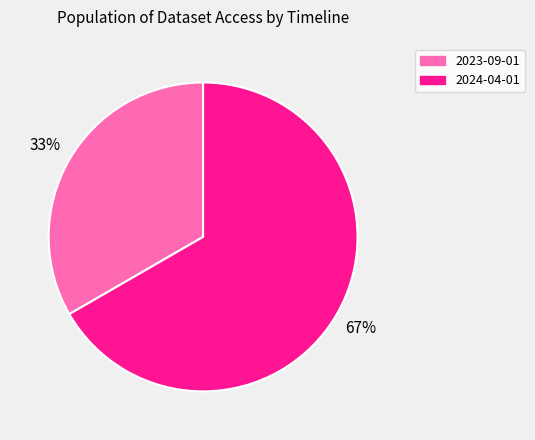

Rank the categories by value from lowest to highest.

2023-09-01, 2024-04-01